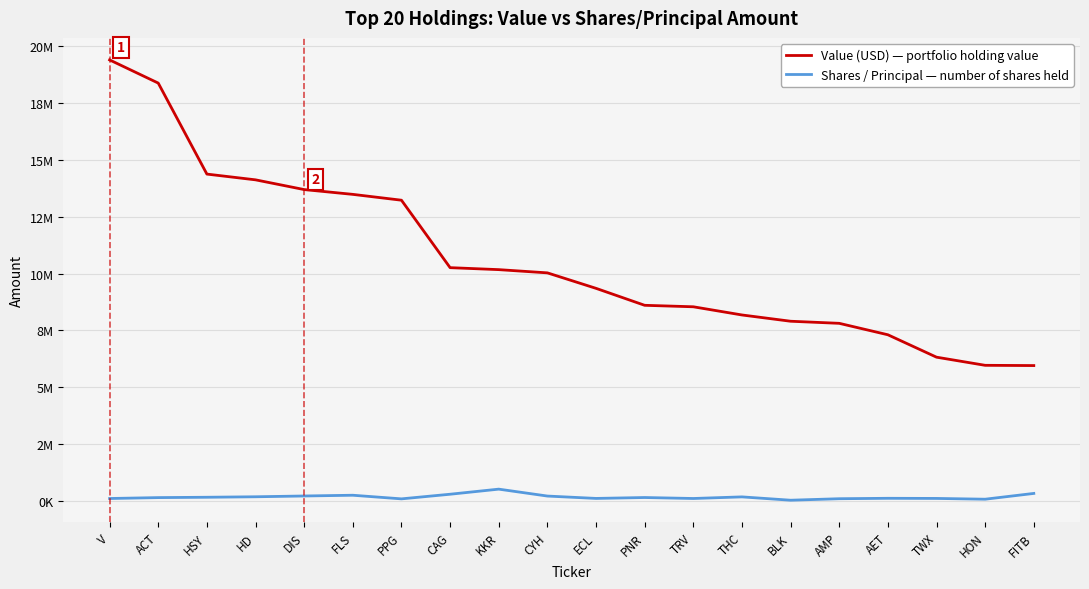

Does the chart have visible grid lines?

Yes